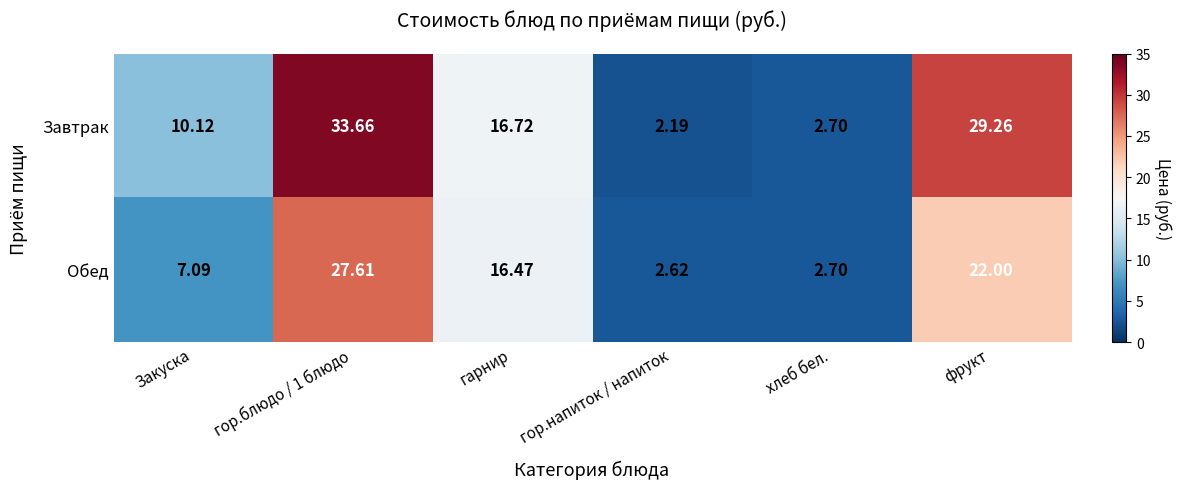

Where is Обед nearest to the value 15?

гарнир